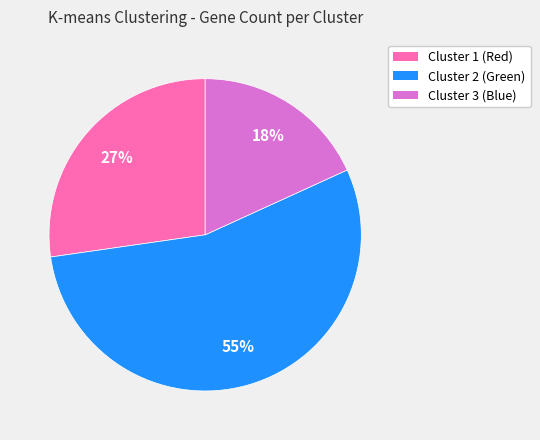

What is the ratio of the value at Cluster 3 to the value at Cluster 2?

0.3